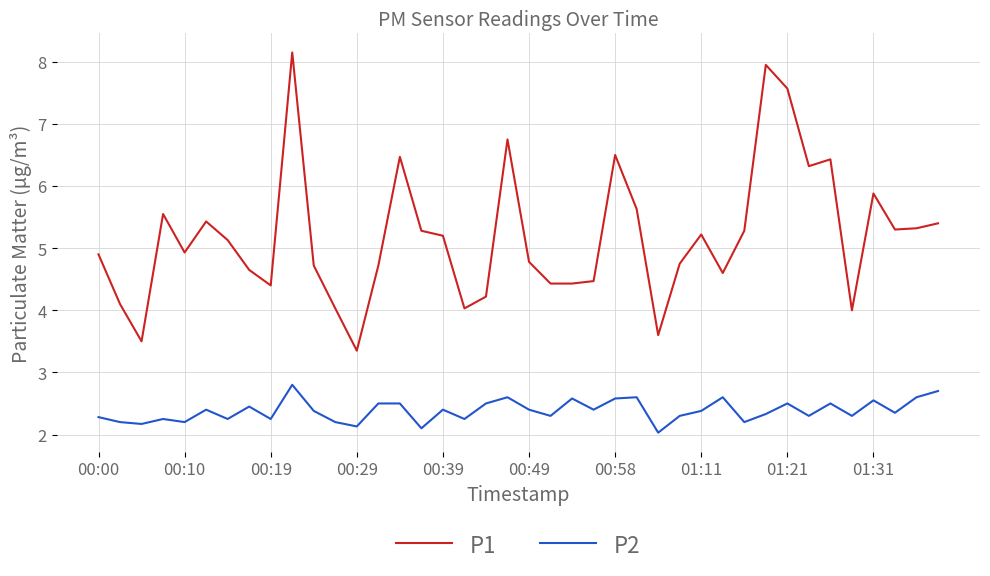

What is the difference between the maximum and minimum values in the P2 series?

0.8